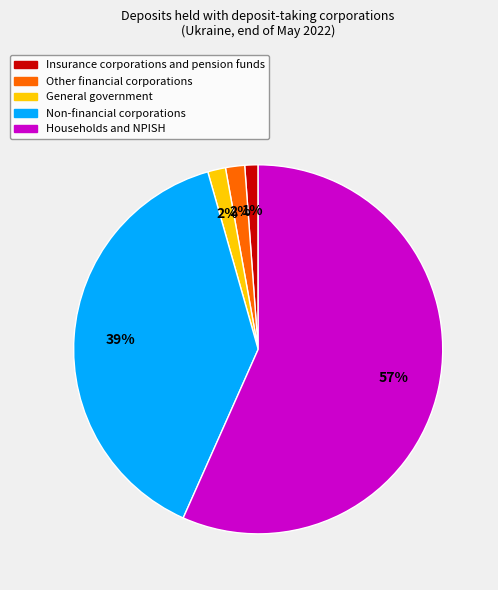

Do Insurance corporations and pension funds and Other financial corporations together represent more than half of the pie?

No